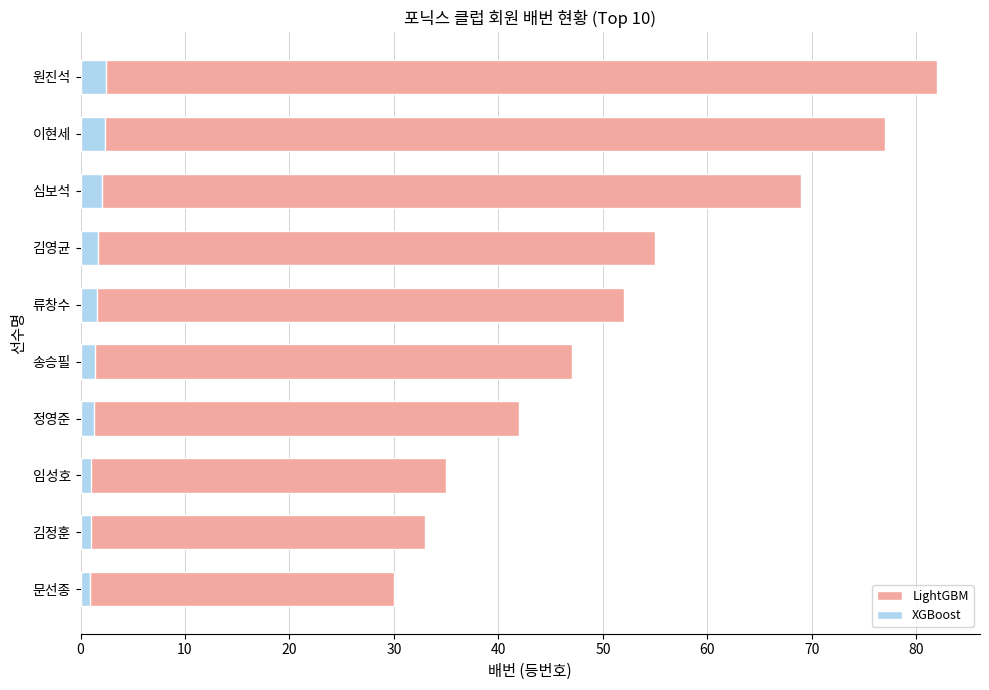

Which series has the largest range (max minus min)?

LightGBM